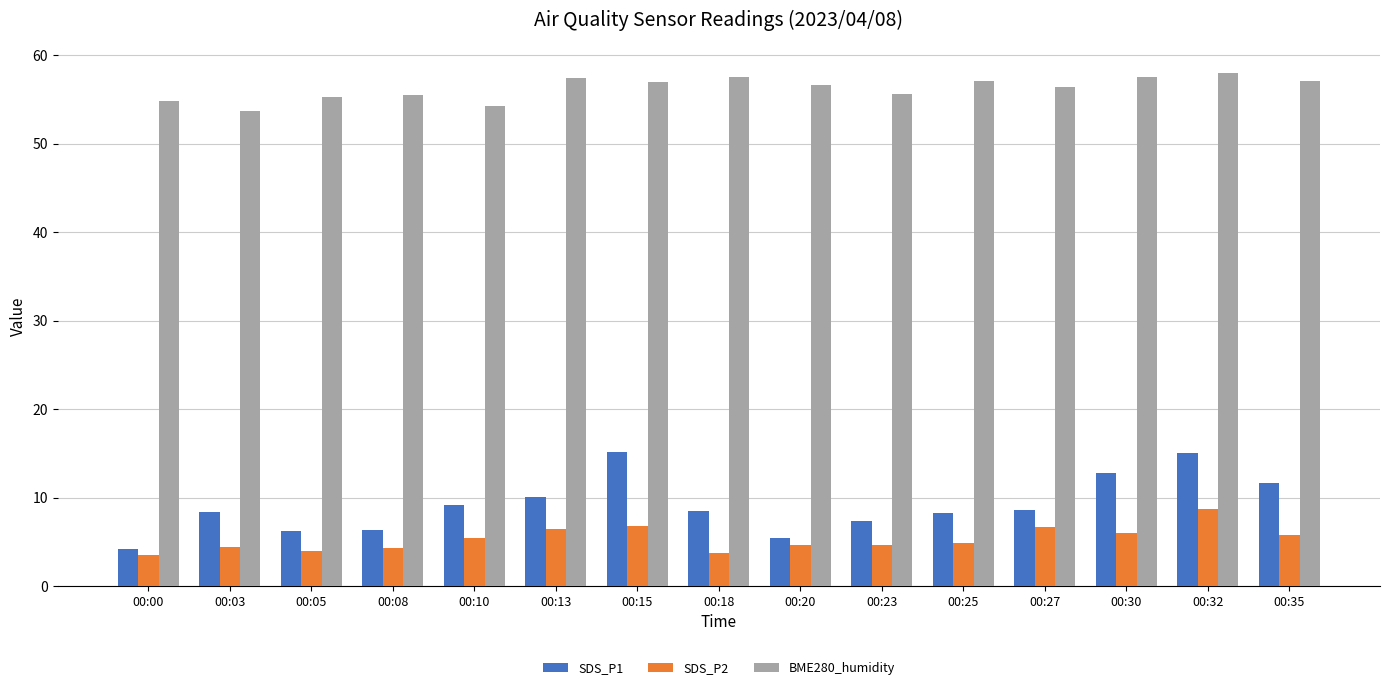

What is the sum of the SDS_P1 values at 00:13 and 00:10?

19.2